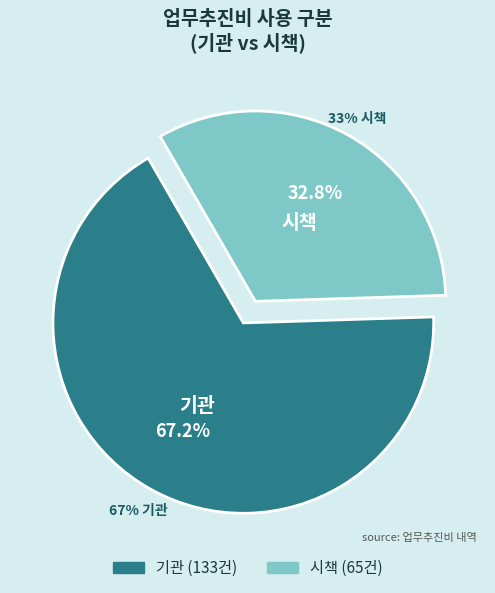

How many slices are in this pie chart?

2